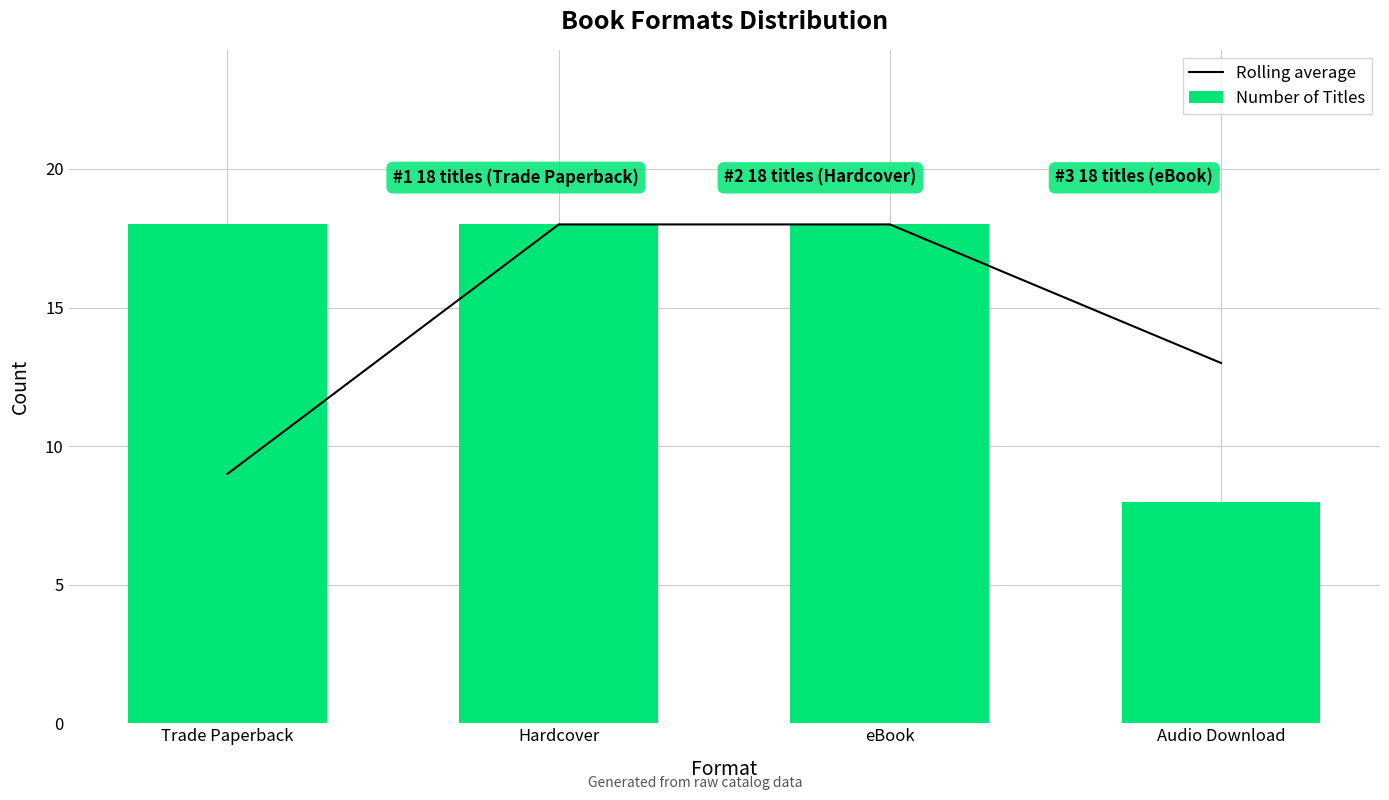

Rank the series by their maximum value, from highest to lowest.

Rolling average, Number of Titles